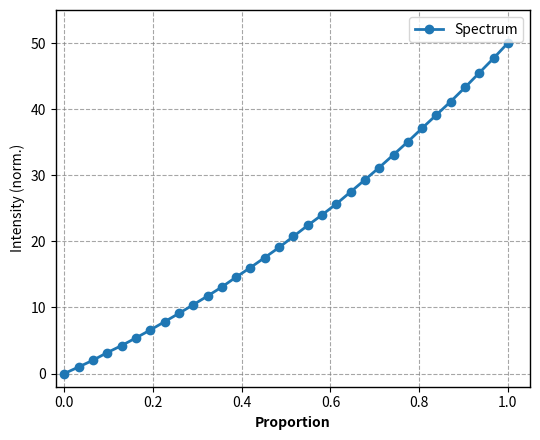

What is the sum of all values?

694.6